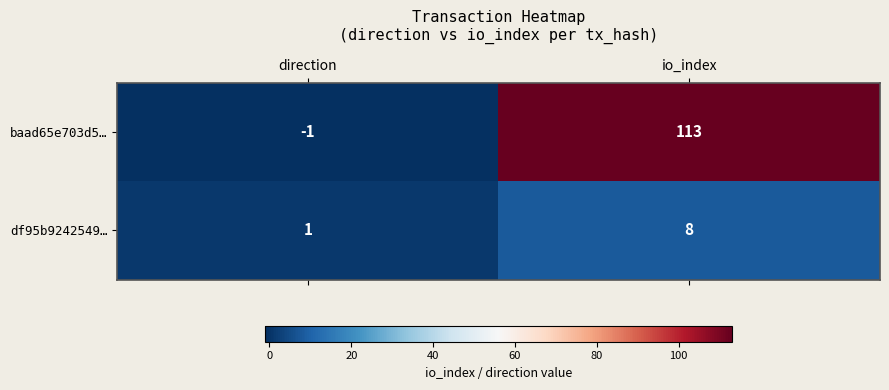

How many negative values does the baad65e703d5… series have?

1